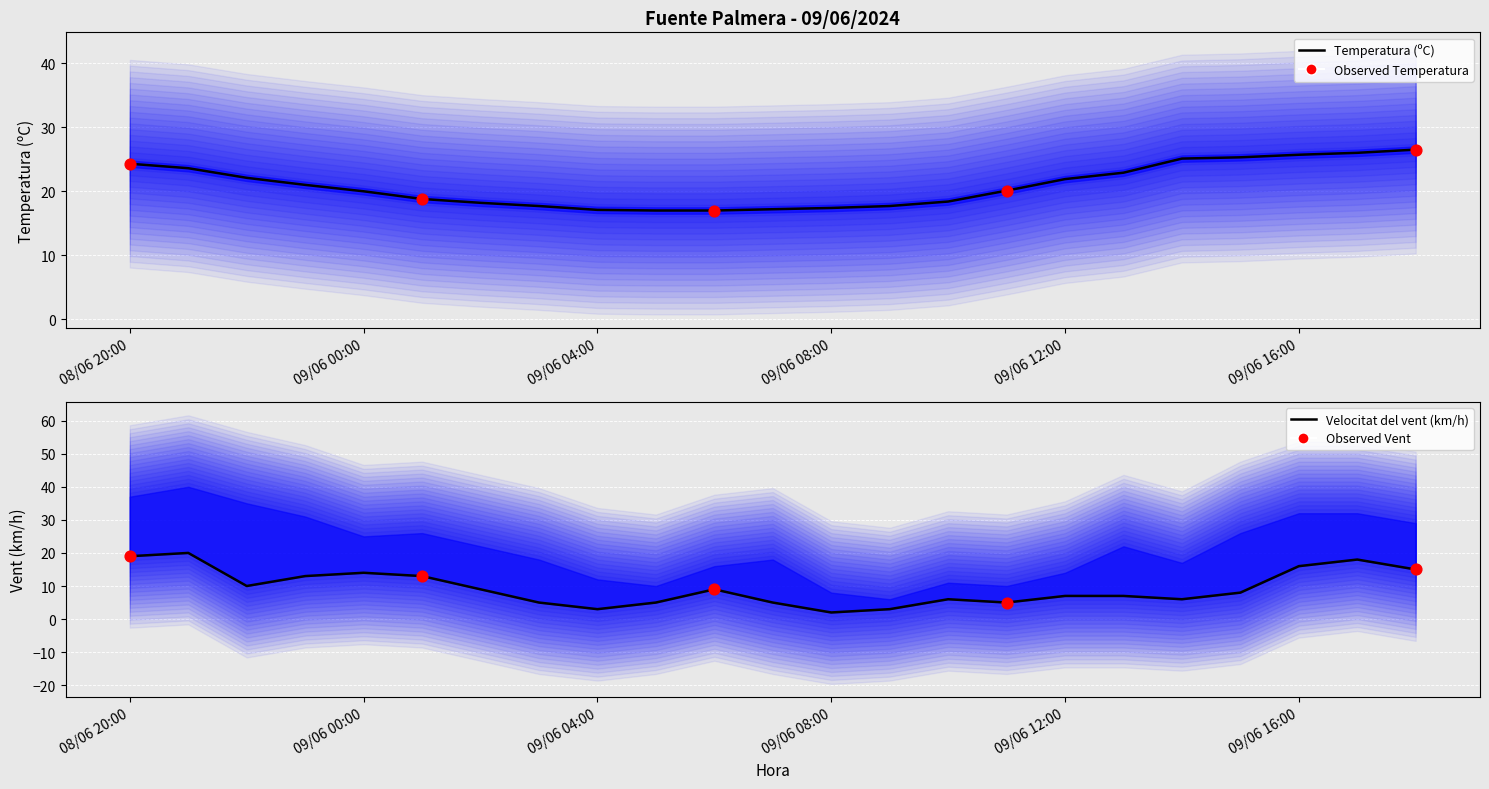

Which series reaches the maximum Y coordinate?

Temperatura (ºC)